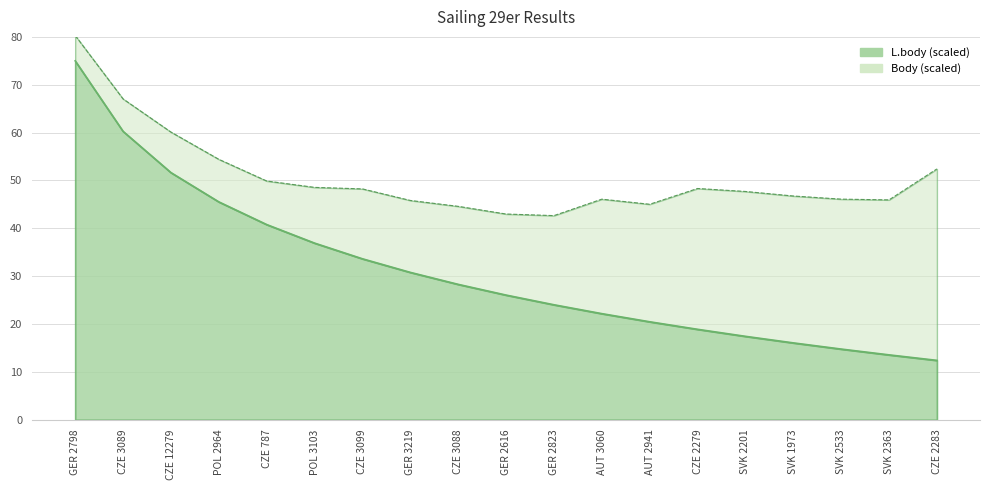

True or false: there are more than 2 points higher than both neighbors.

False